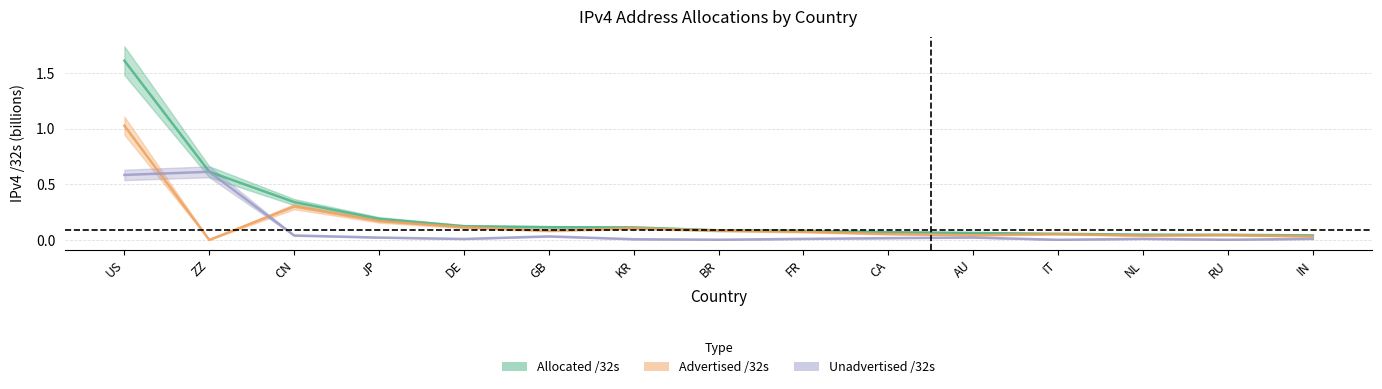

Between GB and IN, which is larger?

GB